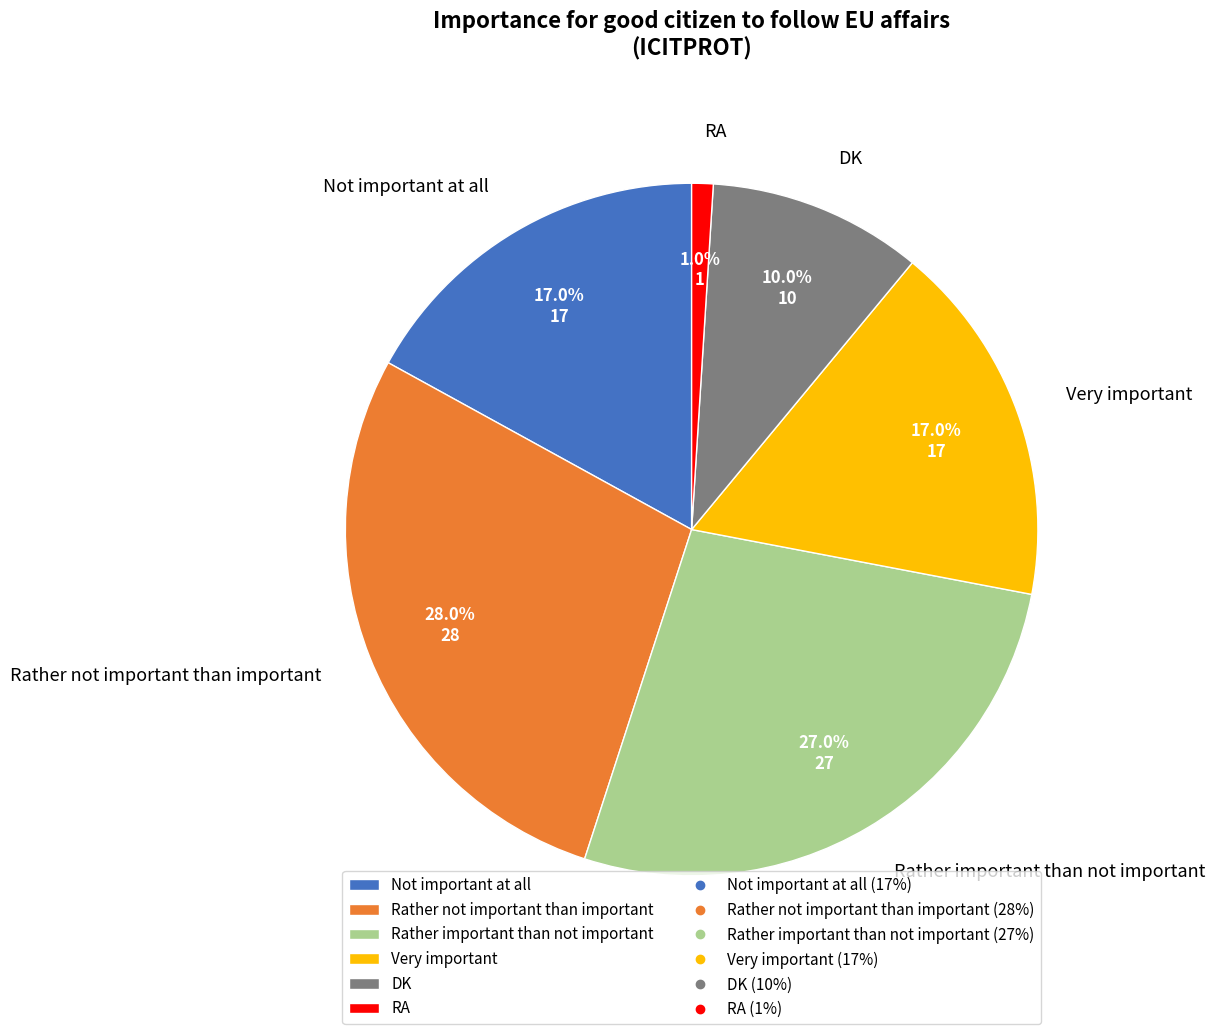

To the nearest percent, what is the combined percentage of DK and Very important?

27%